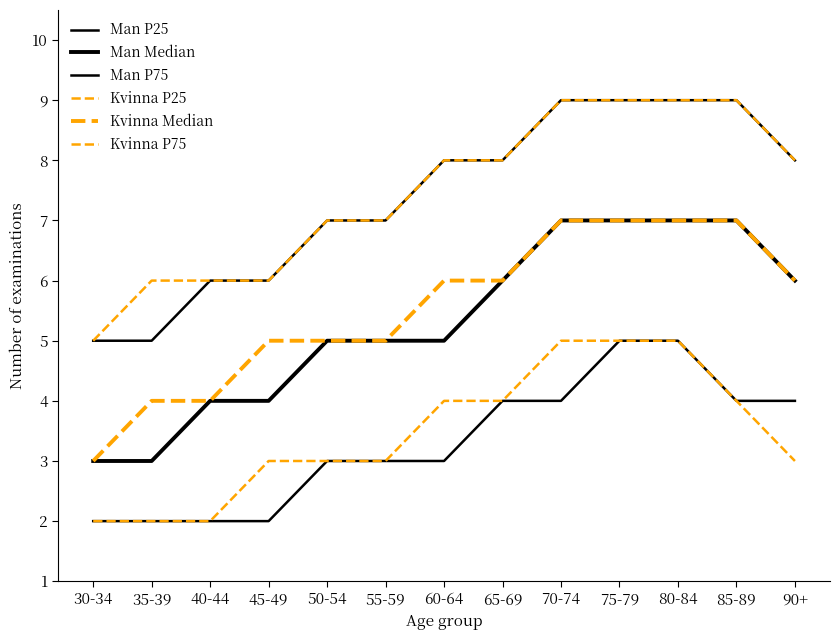

True or false: Kvinna P25 and Man Median intersect in this chart.

False